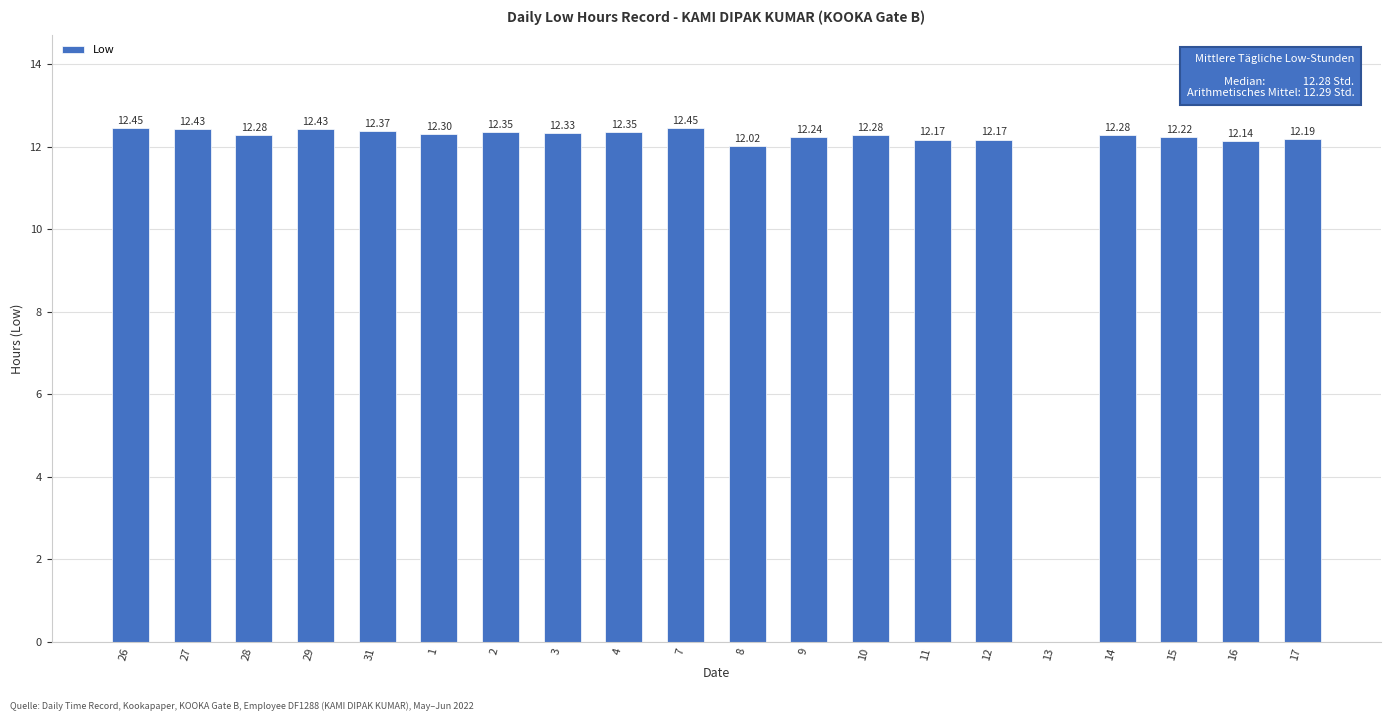

Which has a higher value, 27 or 16?

27